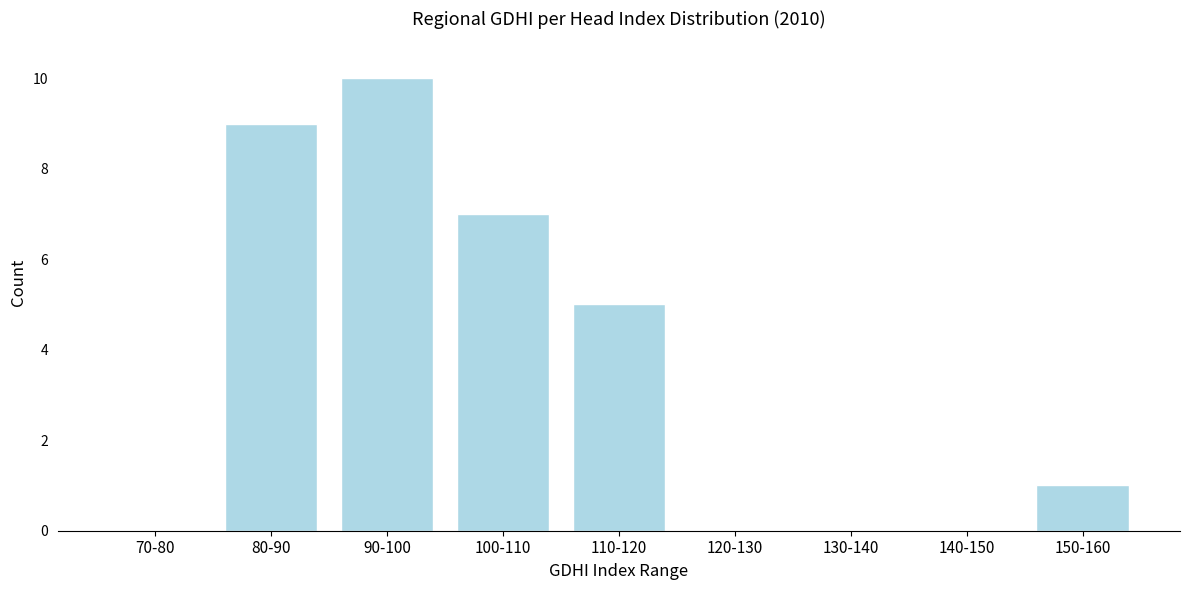

Reading left to right, what are all the values shown in this chart?

70-80=0	80-90=9	90-100=10	100-110=7	110-120=5	120-130=0	130-140=0	140-150=0	150-160=1